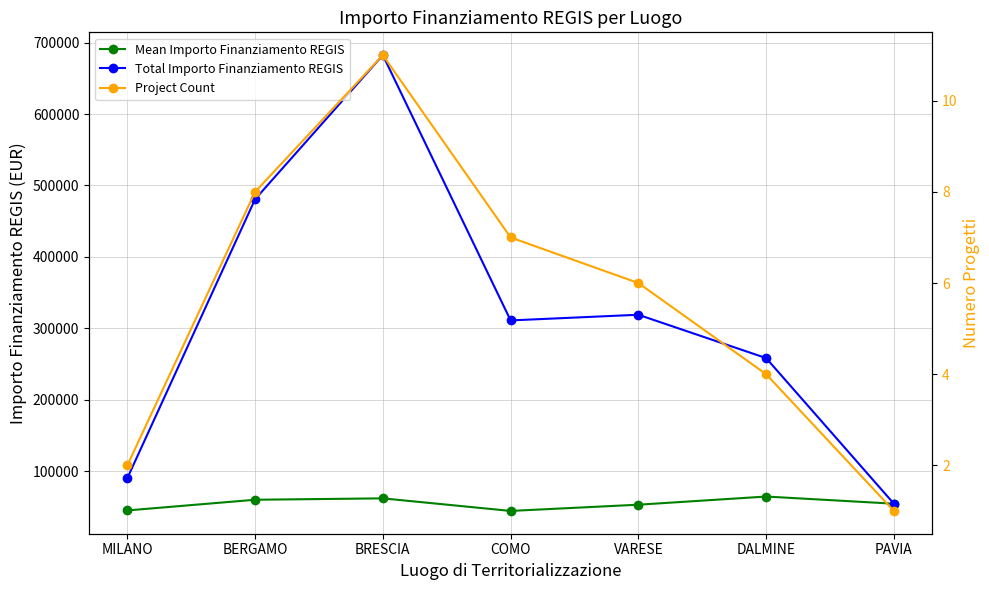

List the series in order of their overall mean, lowest first.

Project Count, Mean Importo Finanziamento REGIS, Total Importo Finanziamento REGIS